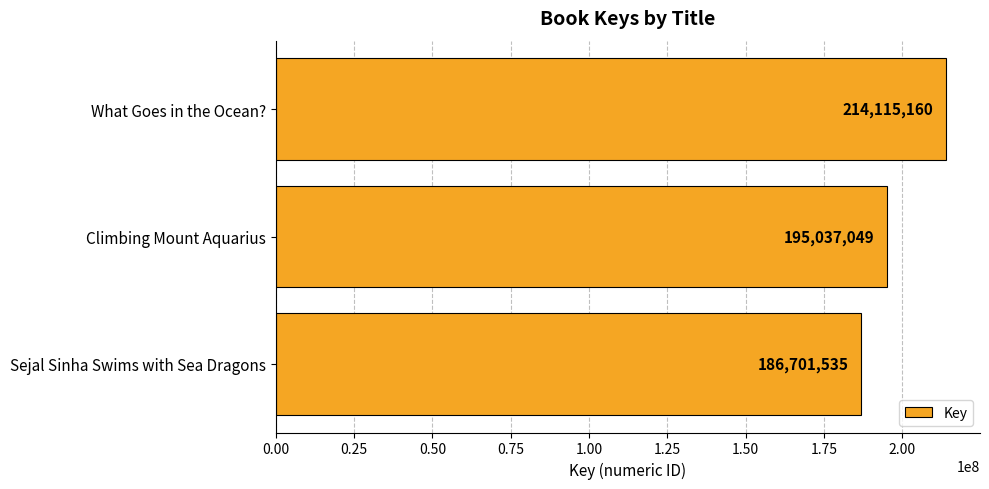

Rank the categories by value from highest to lowest.

What Goes in the Ocean?, Climbing Mount Aquarius, Sejal Sinha Swims with Sea Dragons